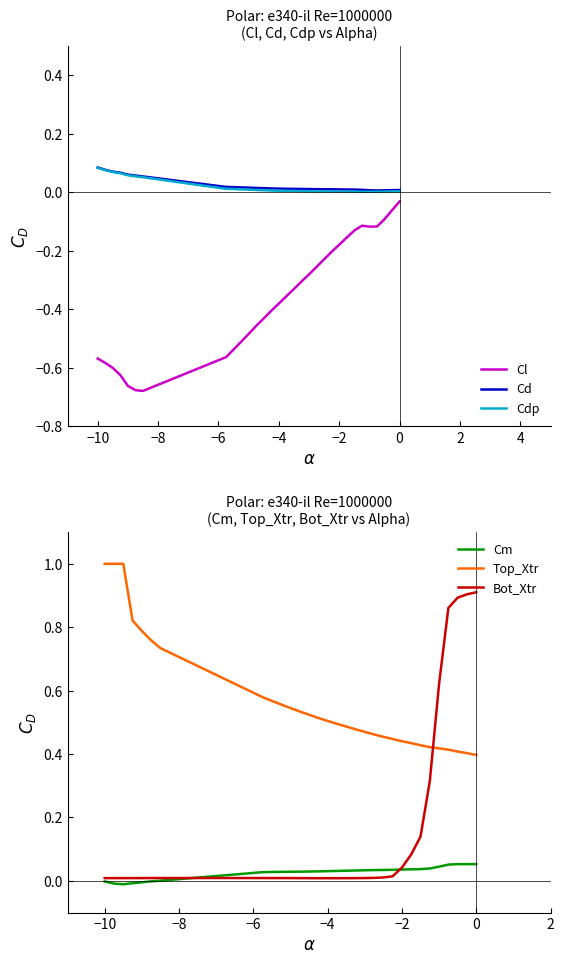

The Cdp series shows 0.0 at −4. True or false?

True